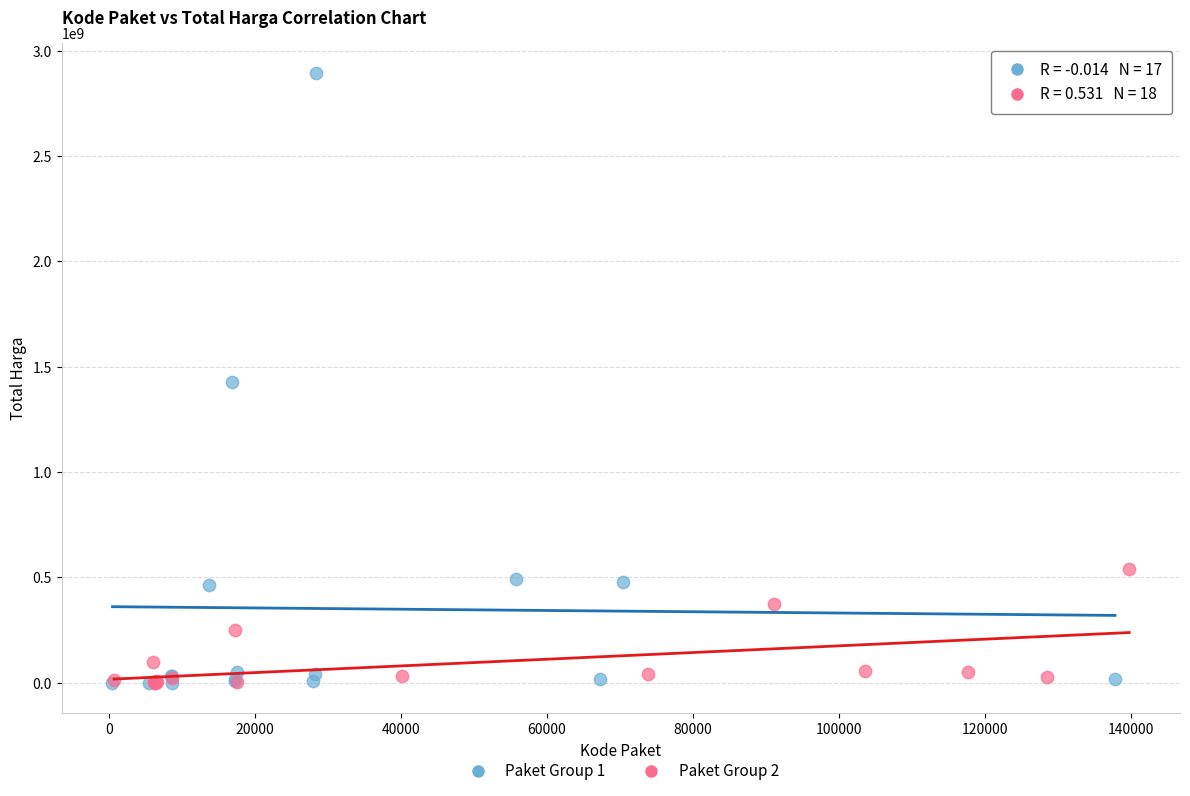

Which series reaches the maximum Y coordinate?

Paket Group 1